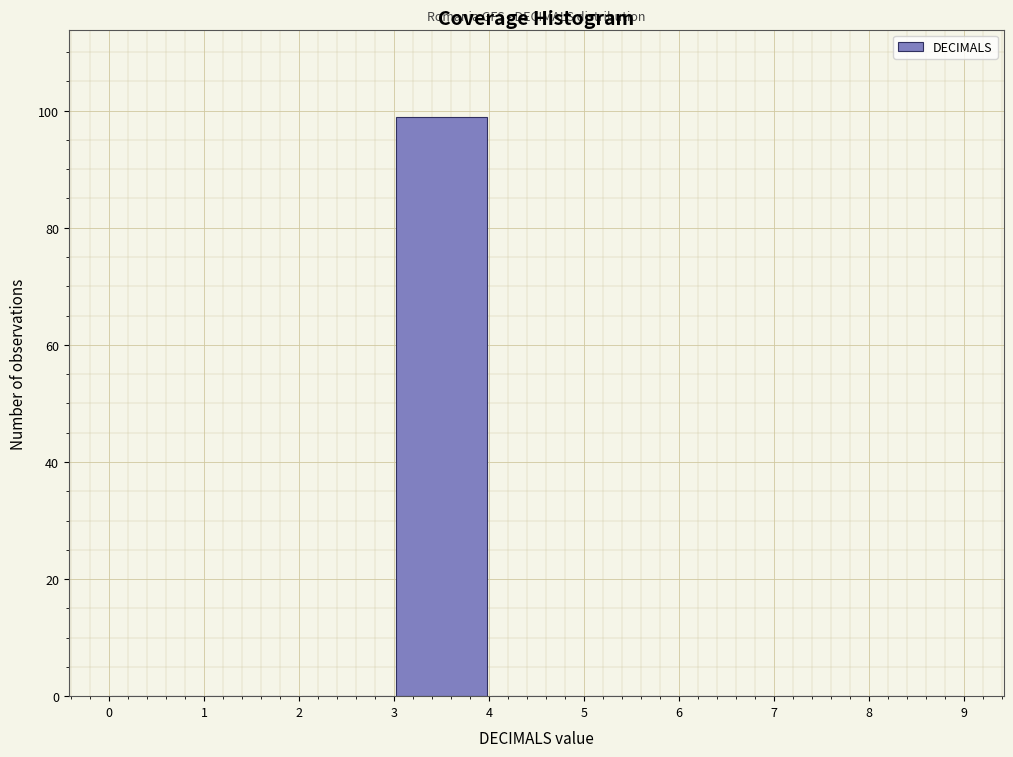

What is the height of the bar covering 3 to 4 on the x-axis? The values are not printed on the chart, so give them approximately, as read against the axis.

100